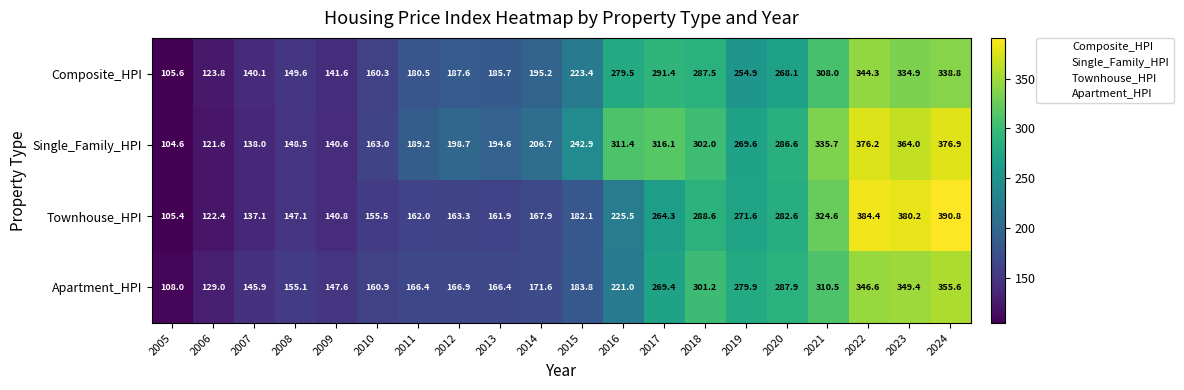

Rank the series at 2009 from highest to lowest value.

Apartment_HPI, Composite_HPI, Townhouse_HPI, Single_Family_HPI